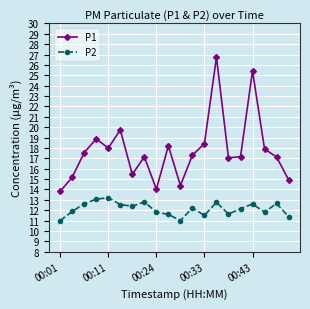

At how many categories does at least one series exceed 16?

14